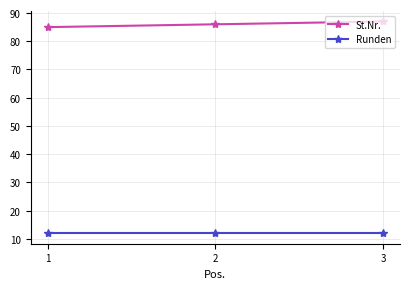

Is it true that Runden equals 16 at 2?

False